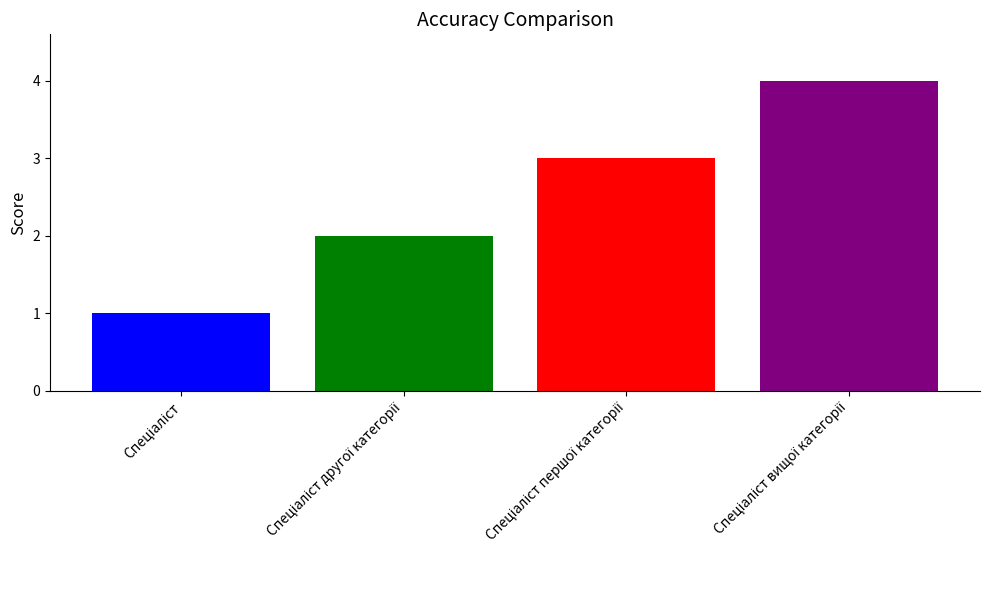

What is the maximum value shown in the chart?

4